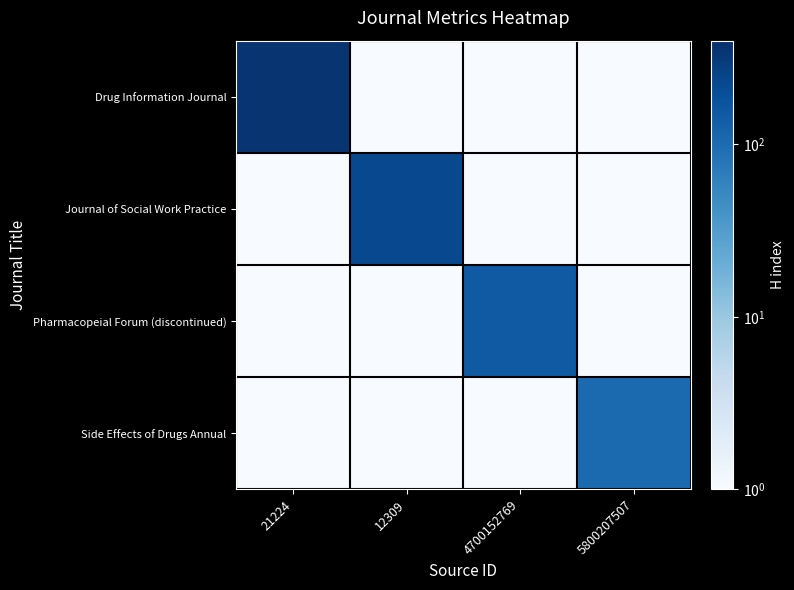

Rank the series by their average value, from lowest to highest.

Side Effects of Drugs Annual, Pharmacopeial Forum (discontinued), Journal of Social Work Practice, Drug Information Journal